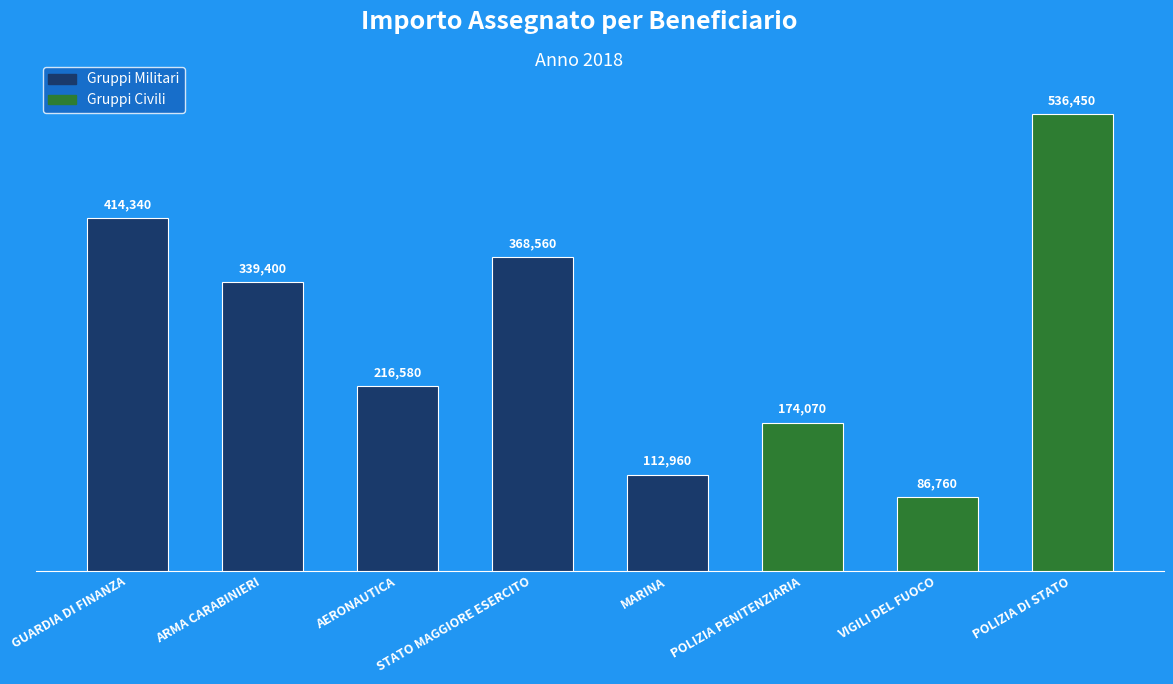

What is the minimum value shown in the chart?

86760